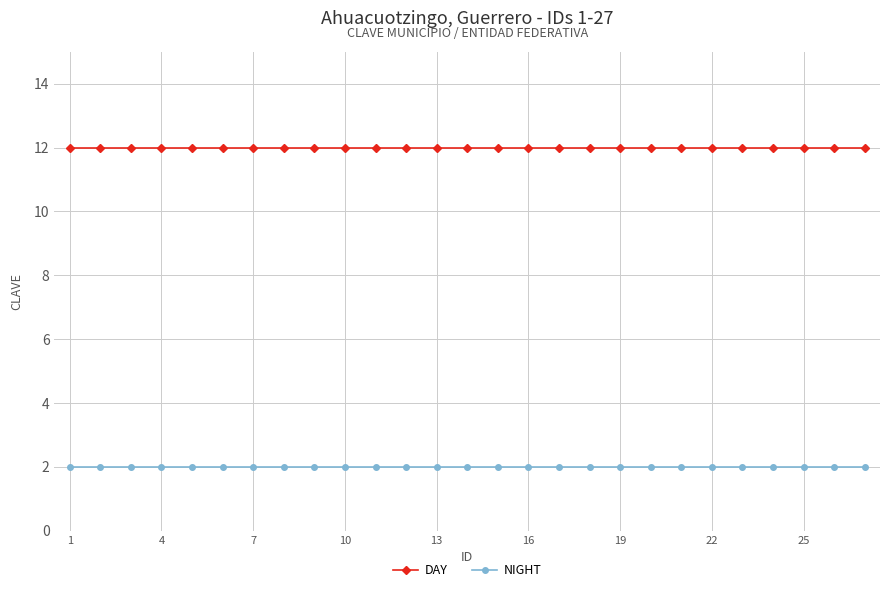

Rank the series by their maximum value, from highest to lowest.

DAY, NIGHT